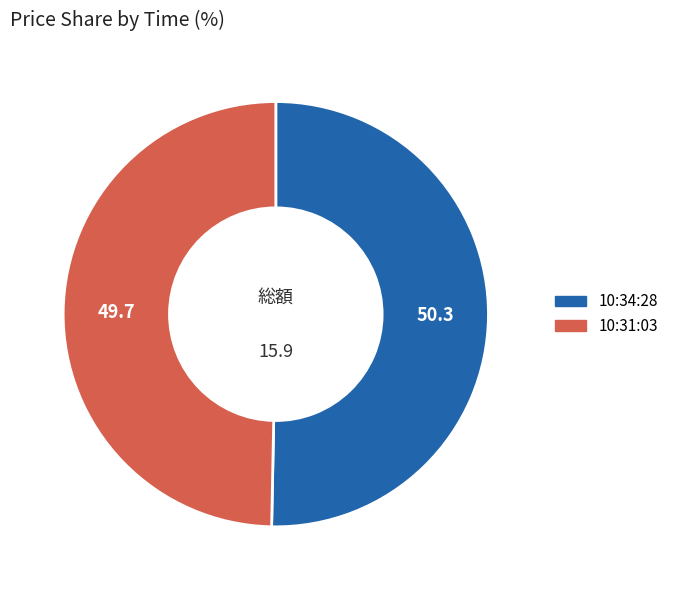

Is it true that 10:34:28 is 50% of the pie?

True